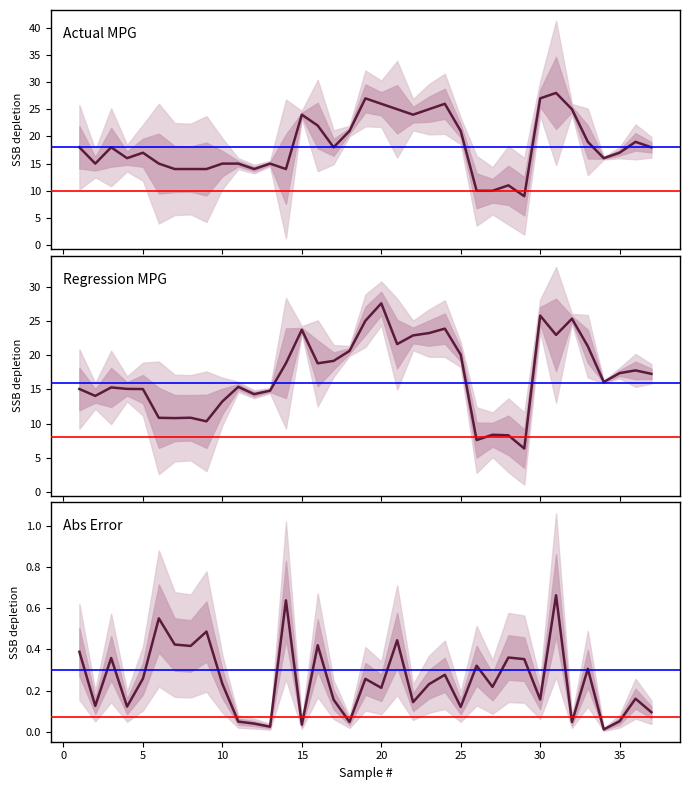

At which category does Actual reach its first local peak?

3